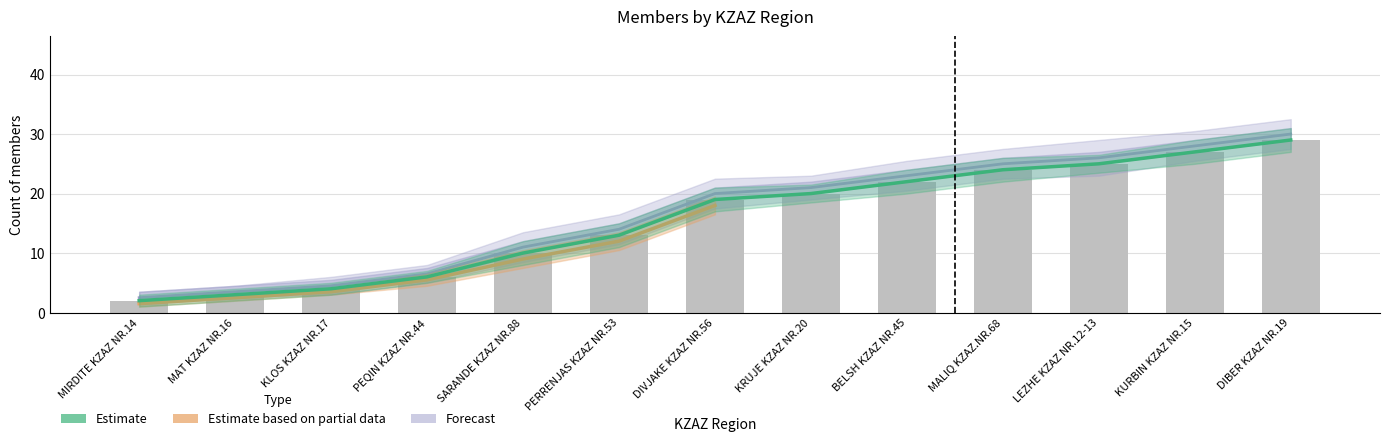

Which has a higher value, PERRENJAS KZAZ NR.53 or MALIQ KZAZ.NR.68?

MALIQ KZAZ.NR.68